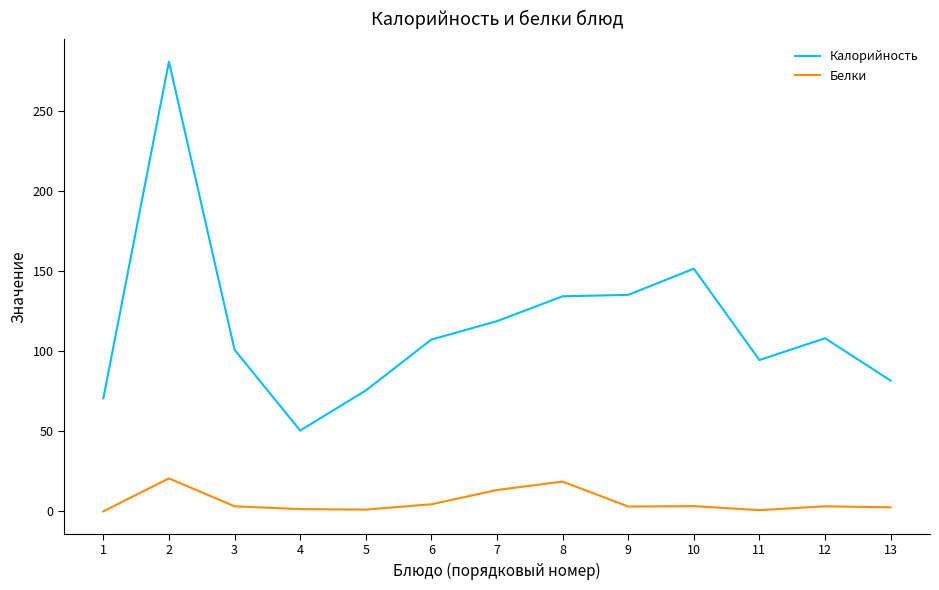

Where is Калорийность nearest to the value 165?

10